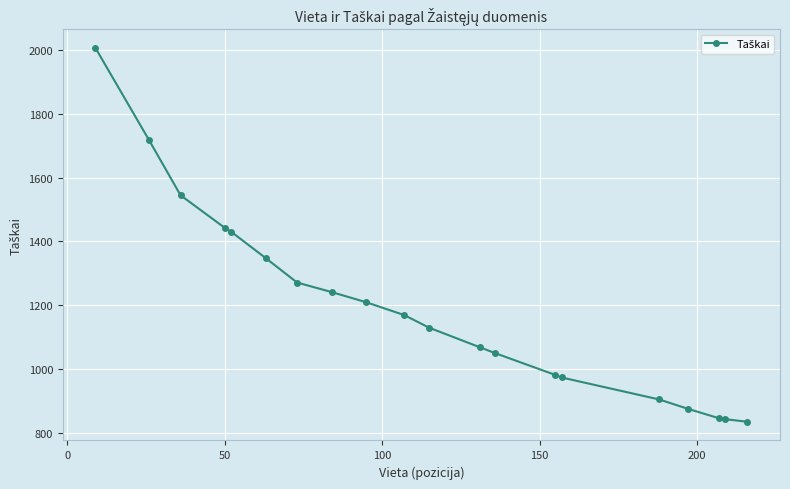

How many lines are shown in the chart?

1